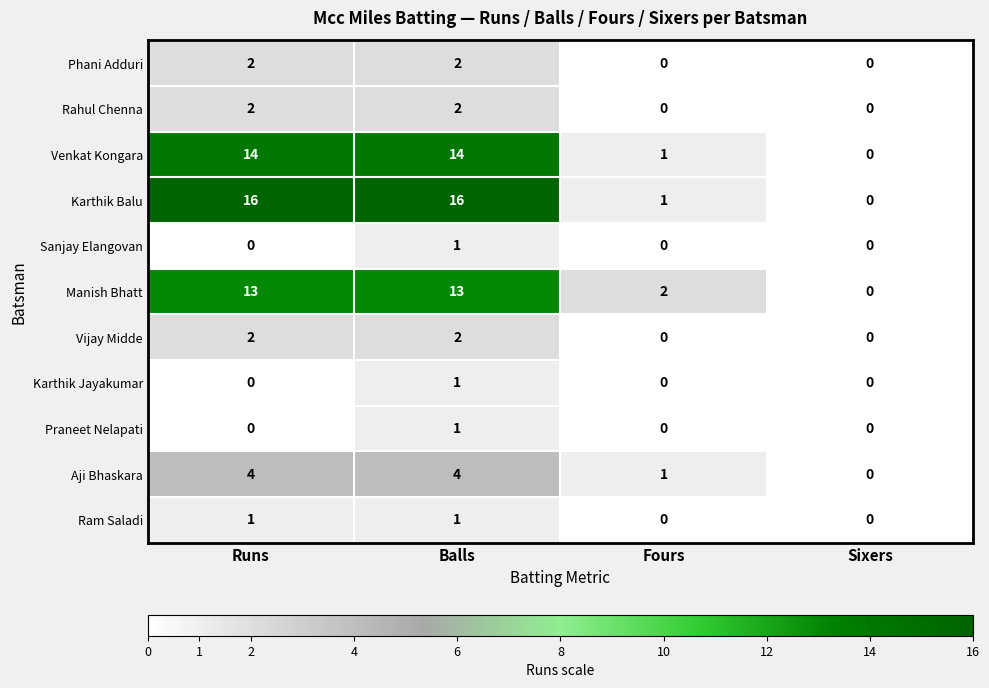

Is the value of Aji Bhaskara at Runs greater than the value of Karthik Balu at Balls?

No